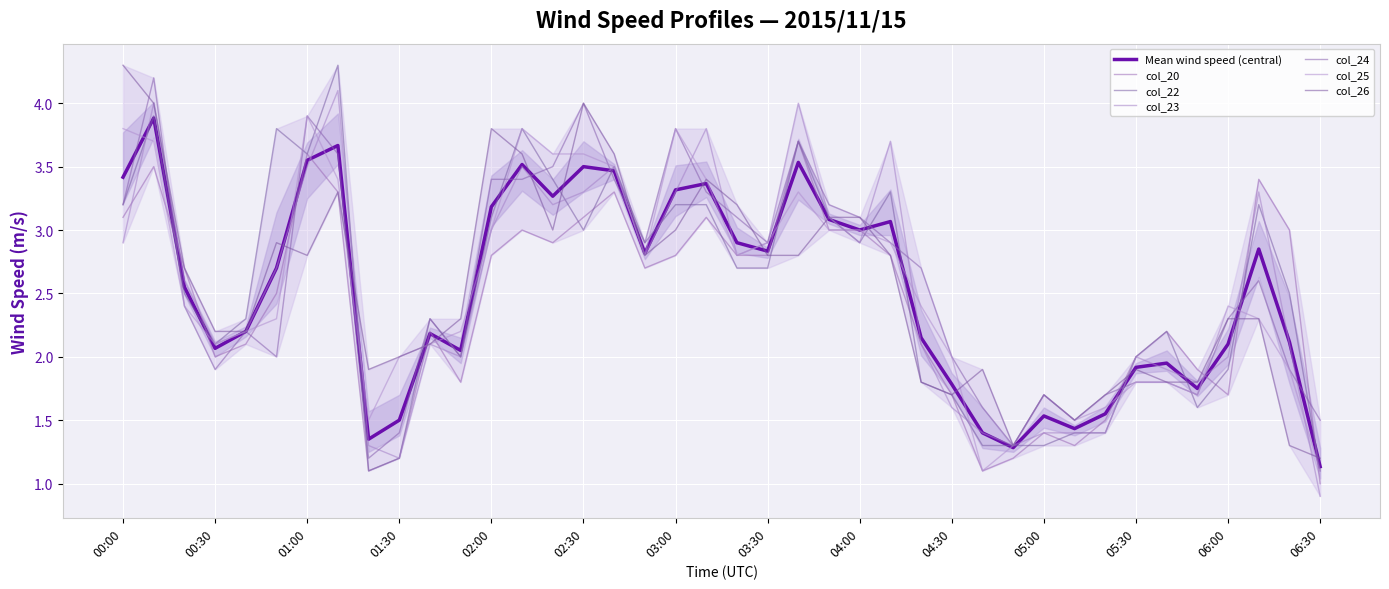

Rank the series by their maximum value, from highest to lowest.

col_22, col_26, col_24, col_23, col_25, col_20